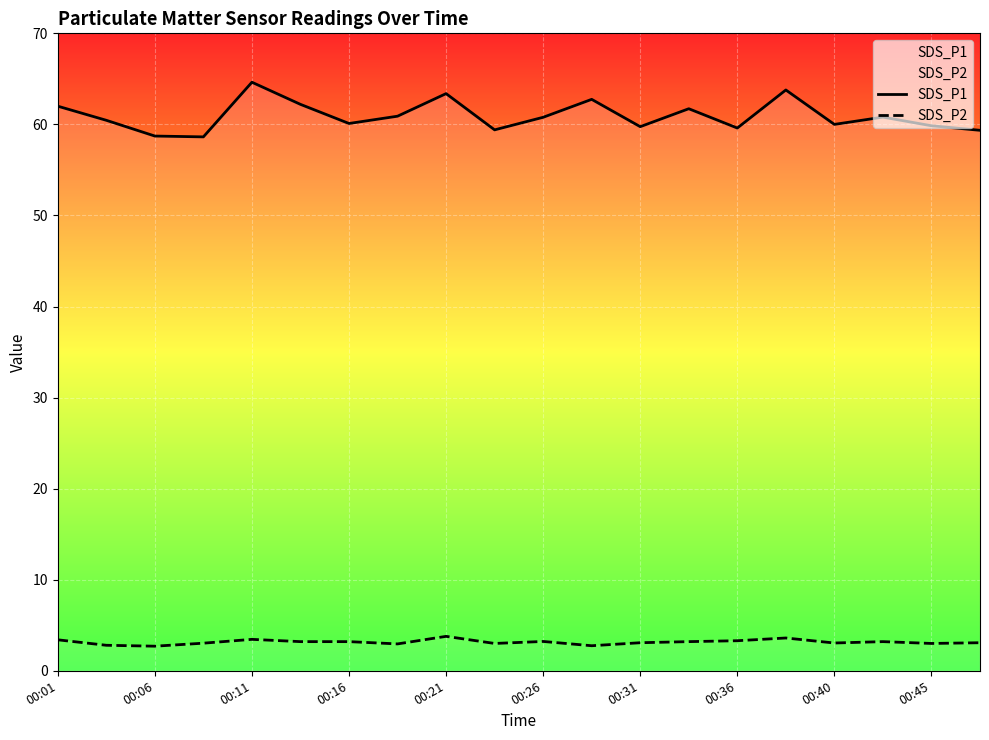

How many interior local peaks does the SDS_P2 series have?

5